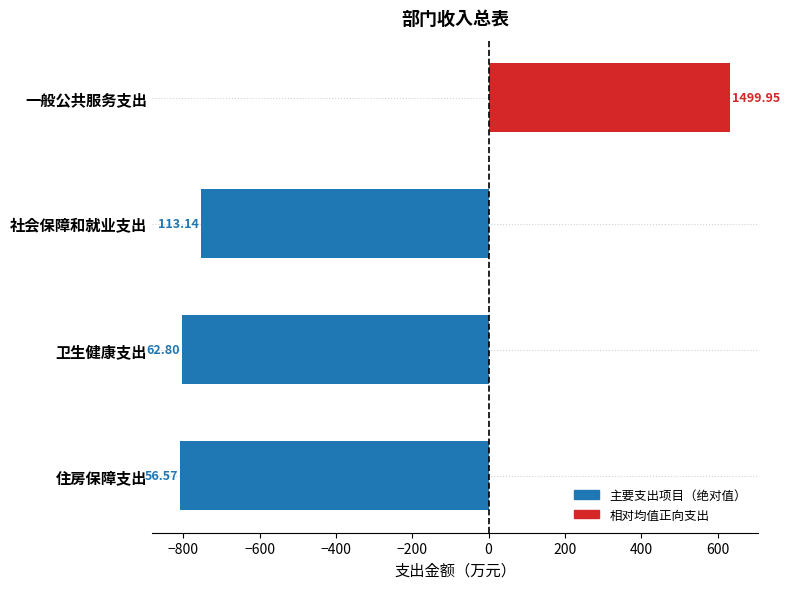

Does the chart contain any negative values?

Yes